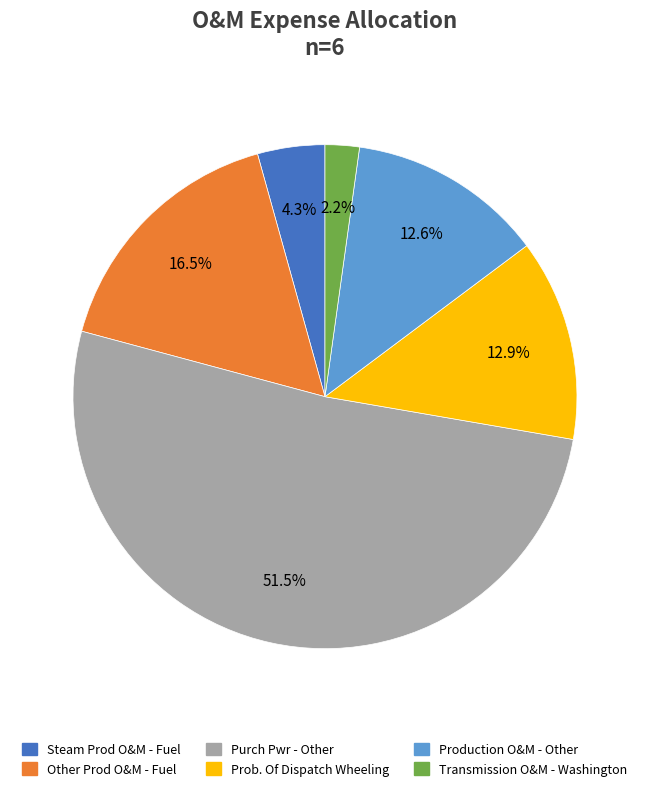

What portion of the pie excludes Prob. Of Dispatch Wheeling?

87.1%